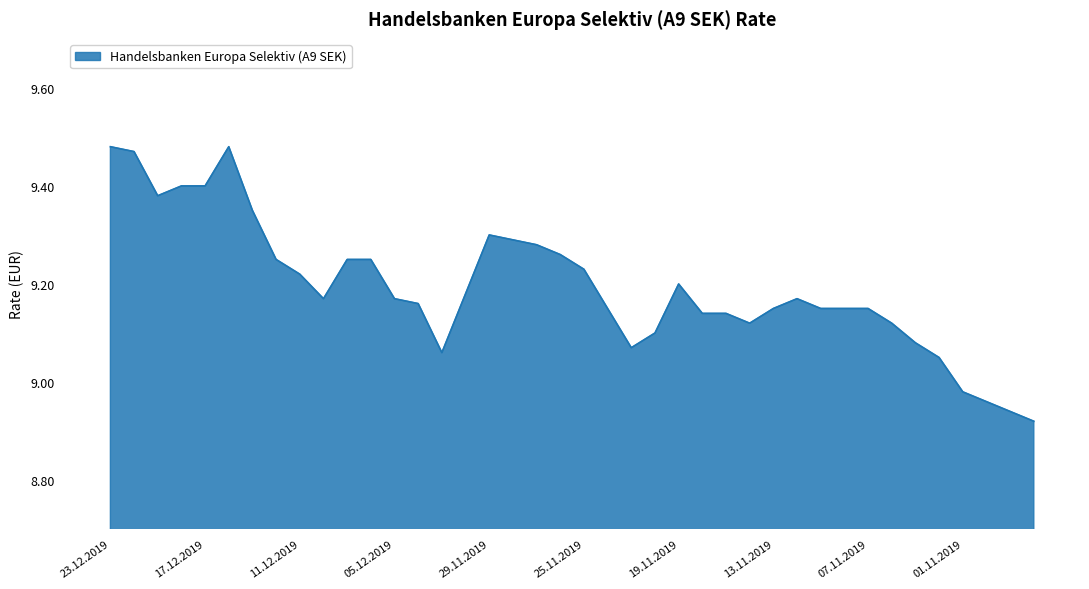

What is the difference between the maximum and minimum values?

0.6